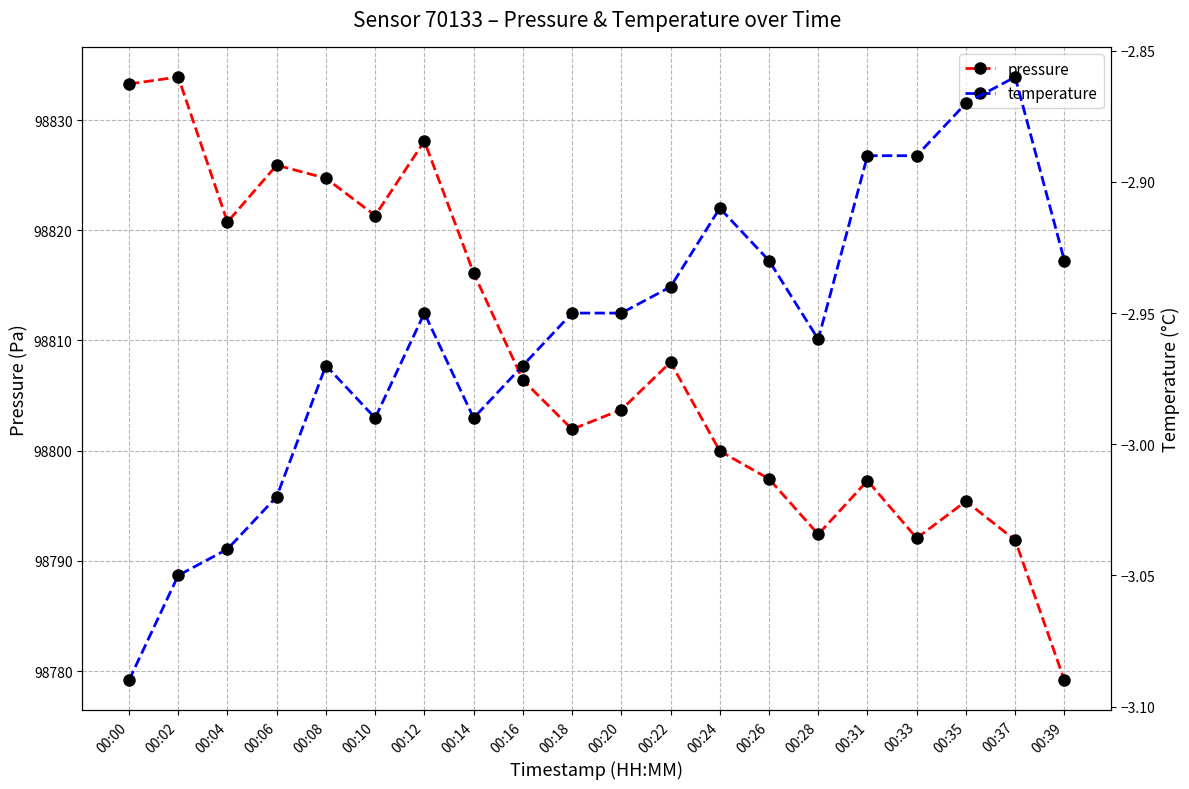

Rank the series at 00:20 from lowest to highest value.

temperature, pressure